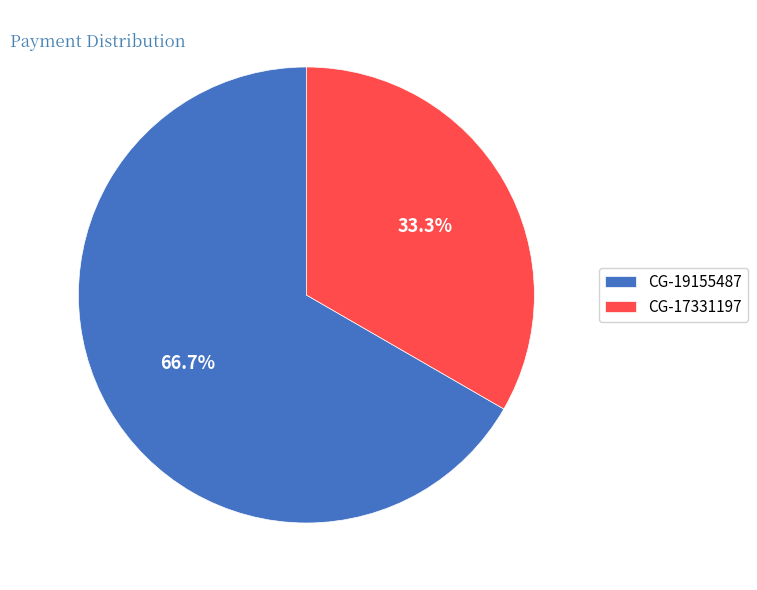

What percentage is the CG-19155487 slice, to the nearest percent?

67%